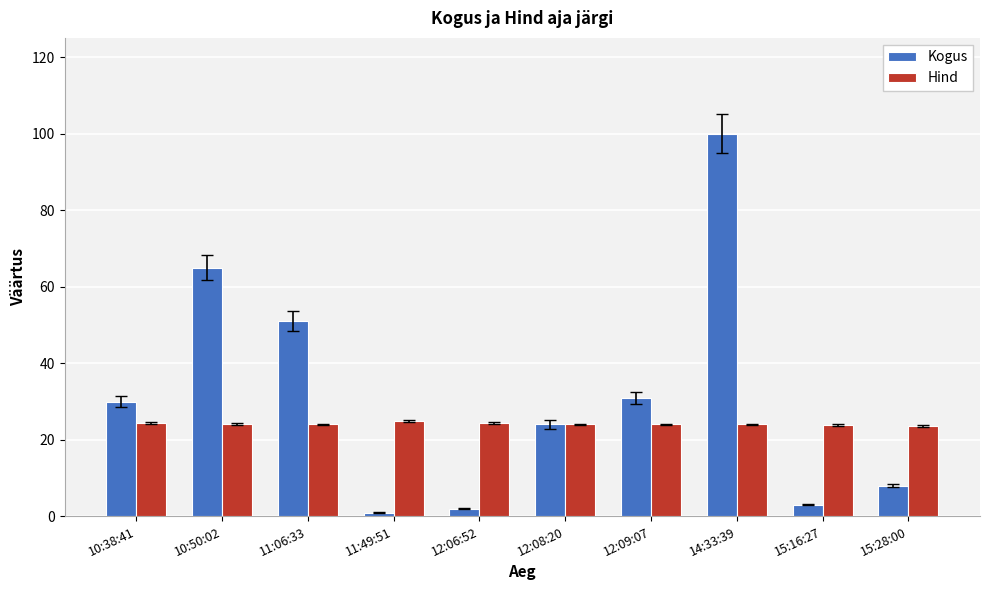

Read the Hind value at 11:06:33.

24.0